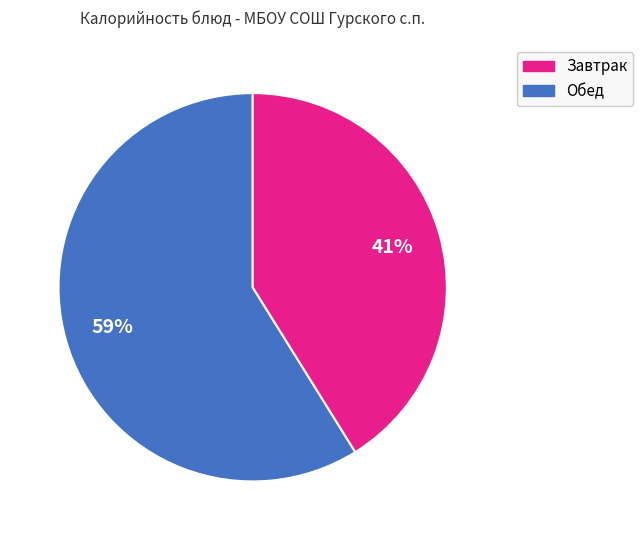

Is there any slice that represents more than half of the pie?

Yes